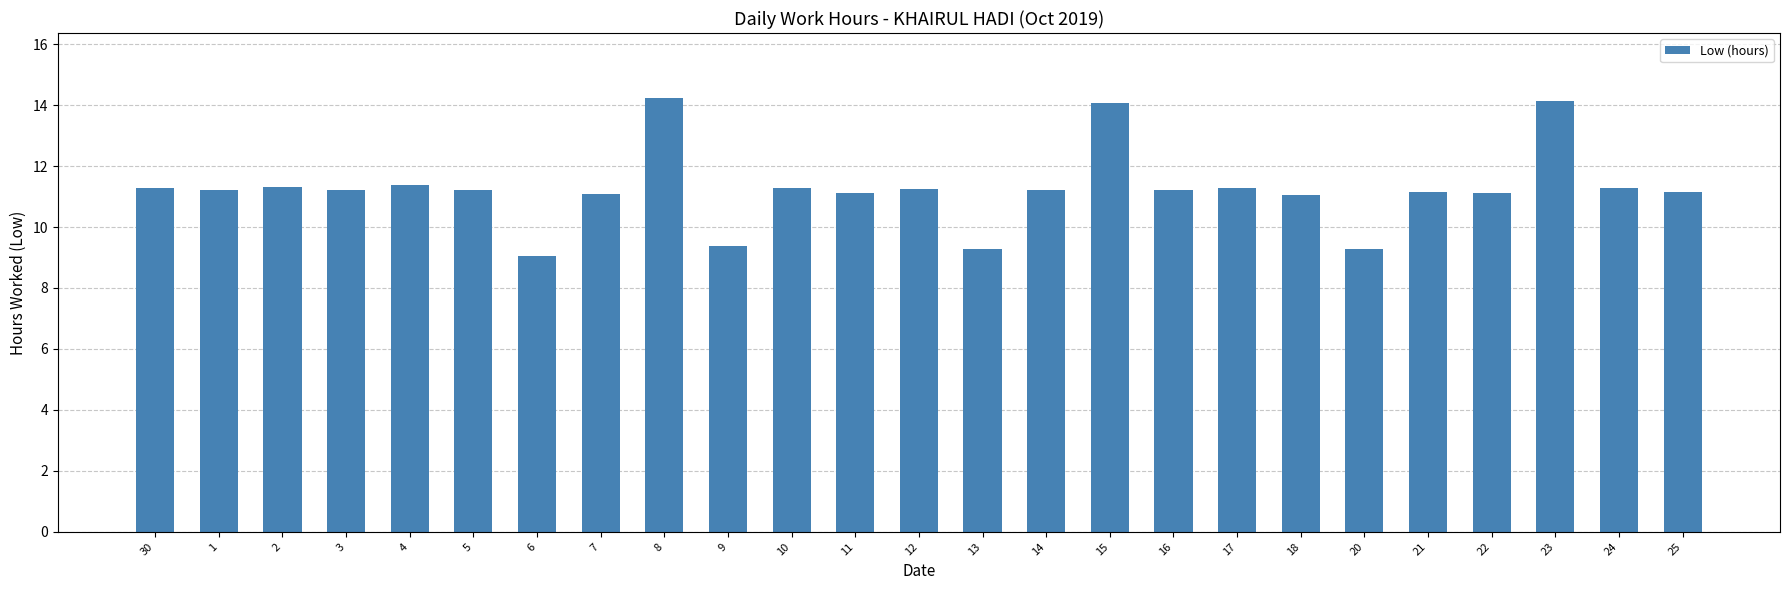

What is the ratio of the value at 13 to the value at 2?

0.8